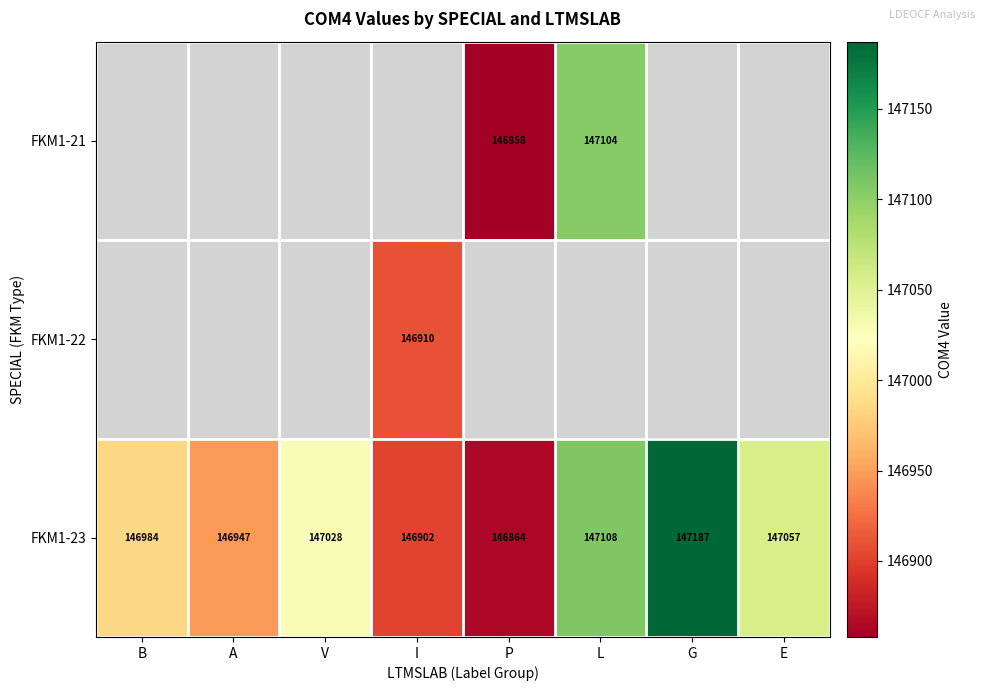

Is it true that FKM1-23 equals 147108 at L?

True